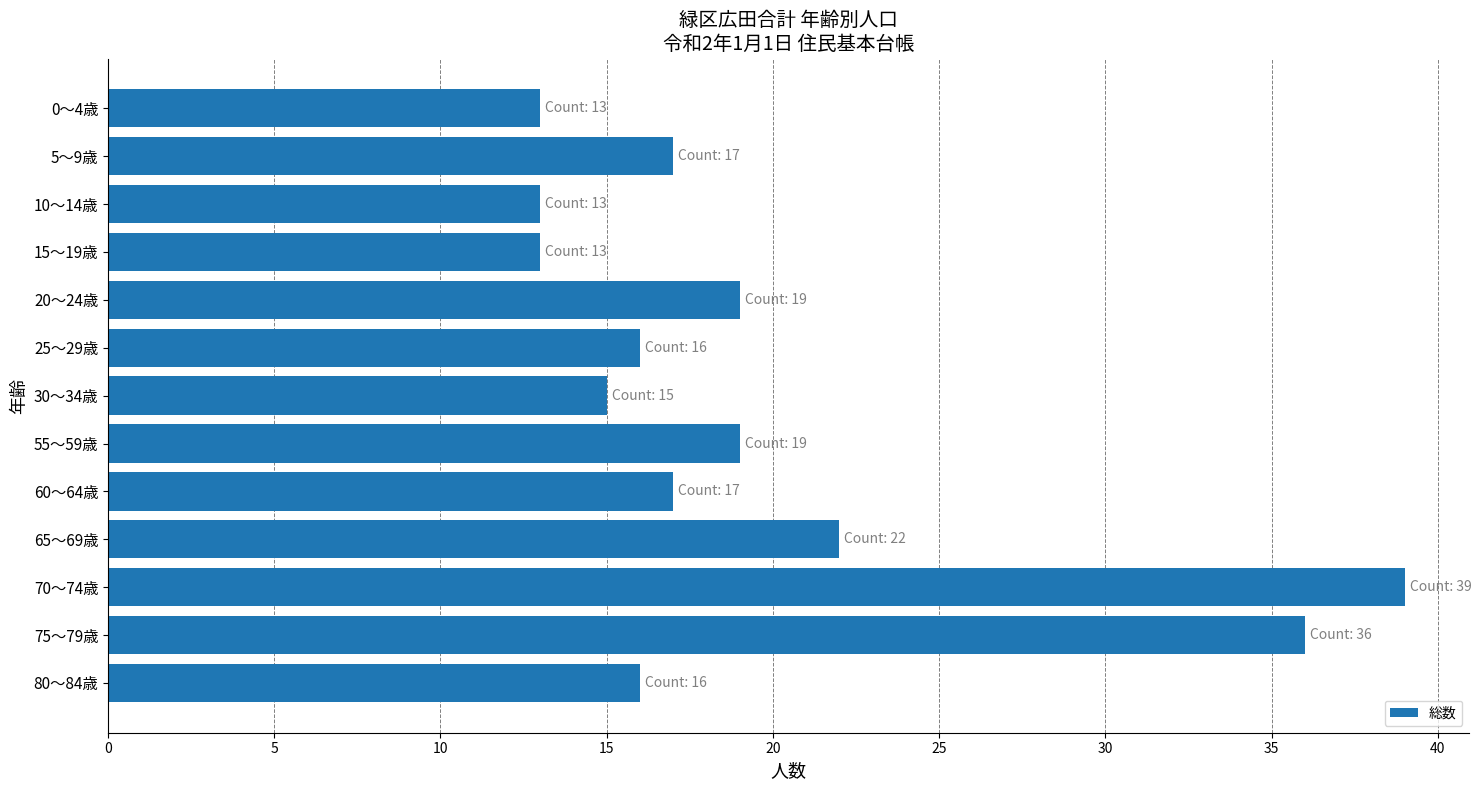

Reading bottom to top, transcribe all the data shown in this chart.

16	36	39	22	17	19	15	16	19	13	13	17	13